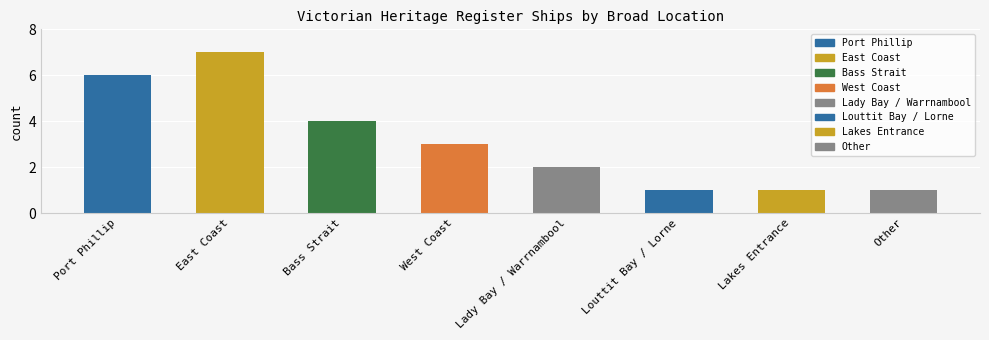

What is the value of the 8th bar from the left?

1